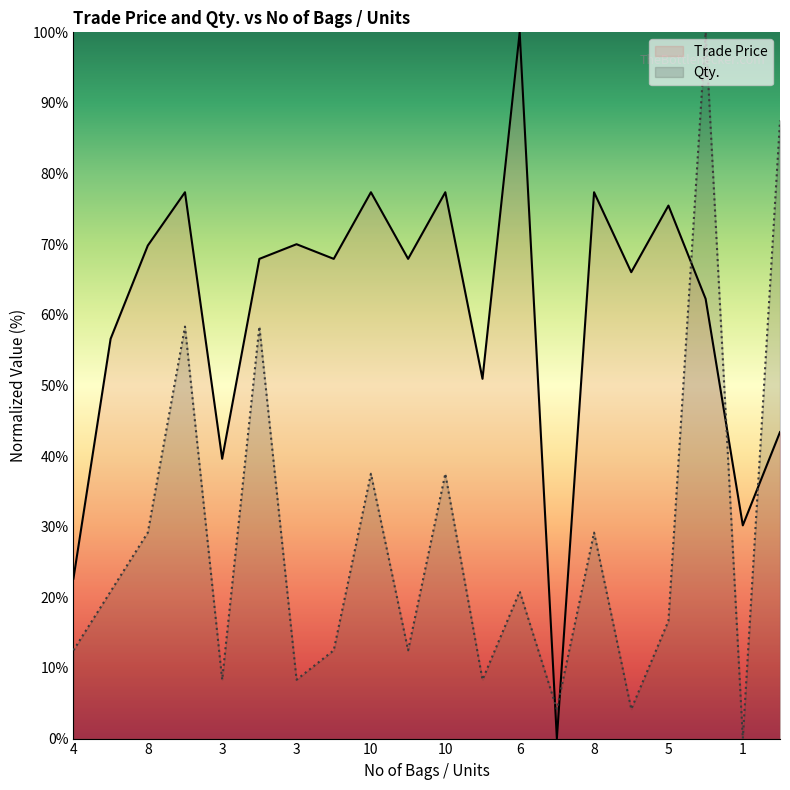

How many distinct data groups are displayed?

2